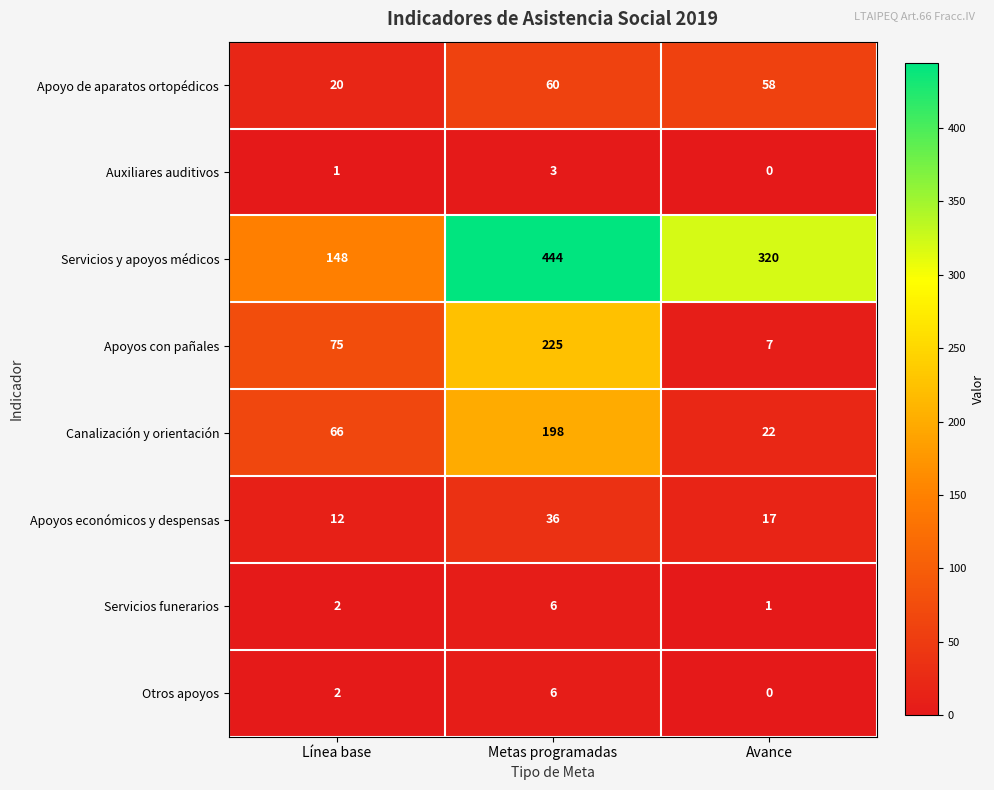

At which label is Apoyos económicos y despensas closest to 24?

Avance